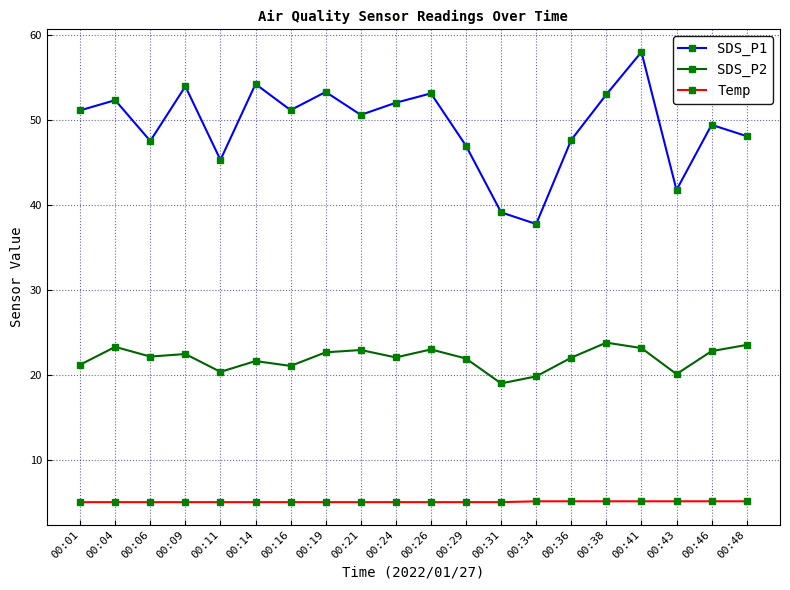

At which category is the sum across all series the highest?

00:41